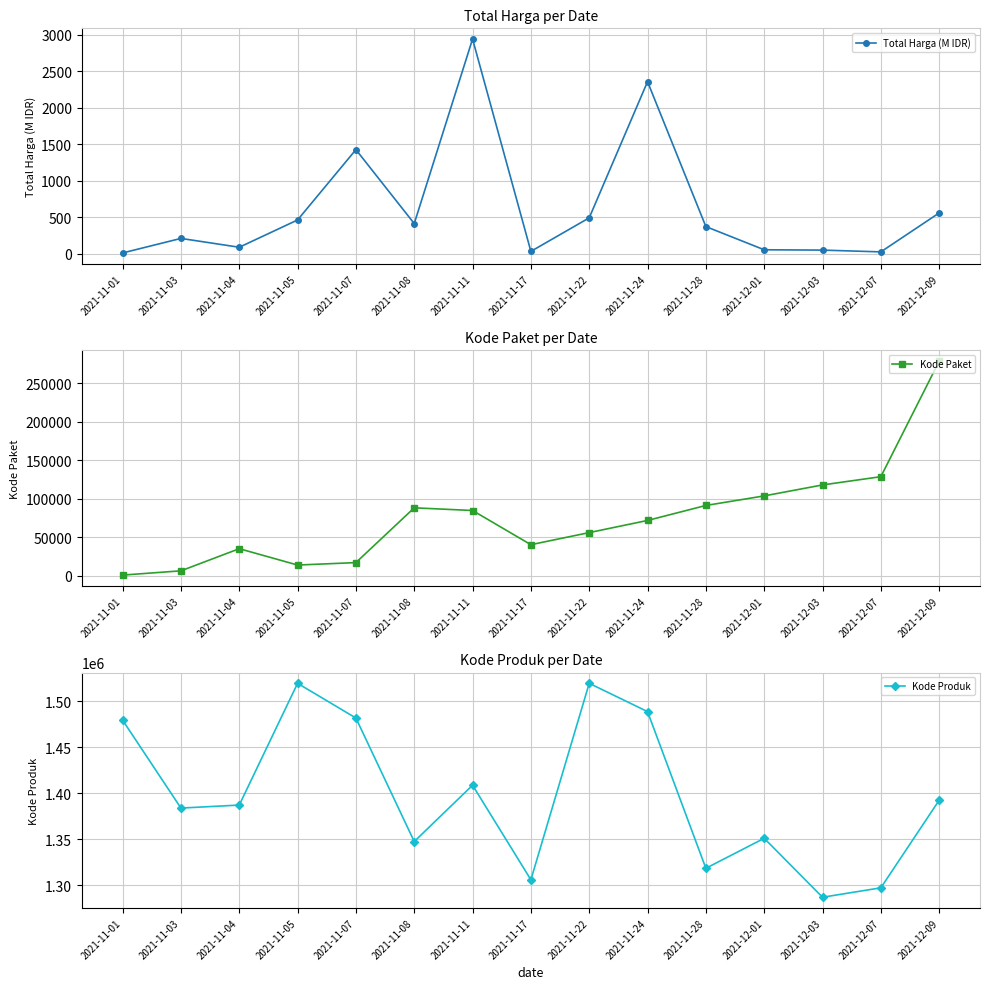

What value does the Total Harga (M IDR) series have at 2021-11-28?

373.4